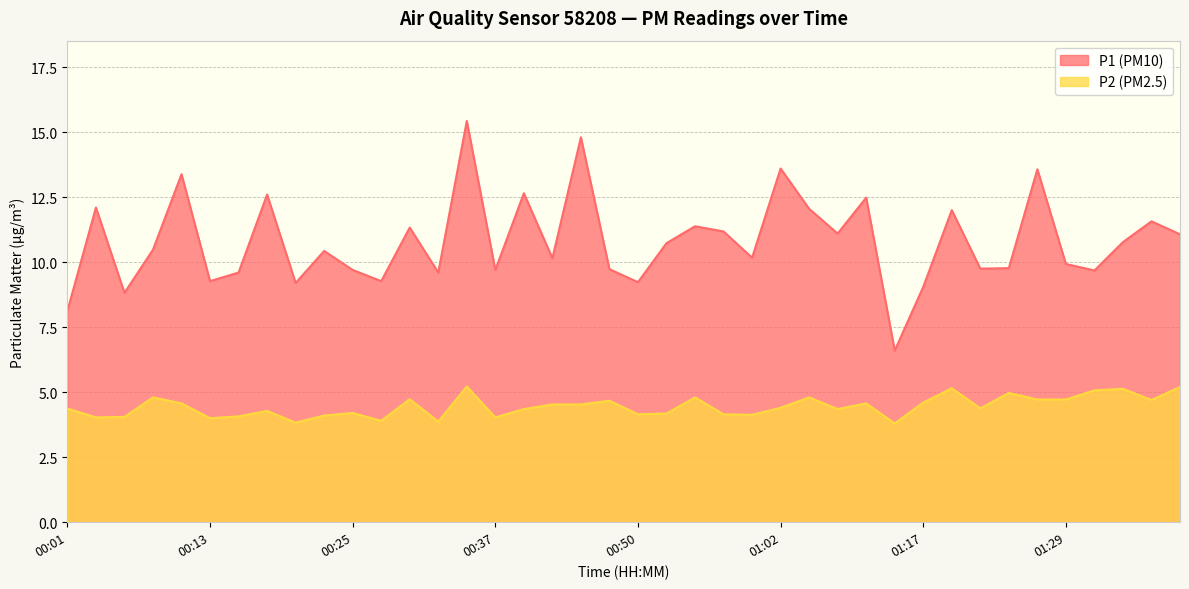

Does the chart display data point markers on the line(s)?

No